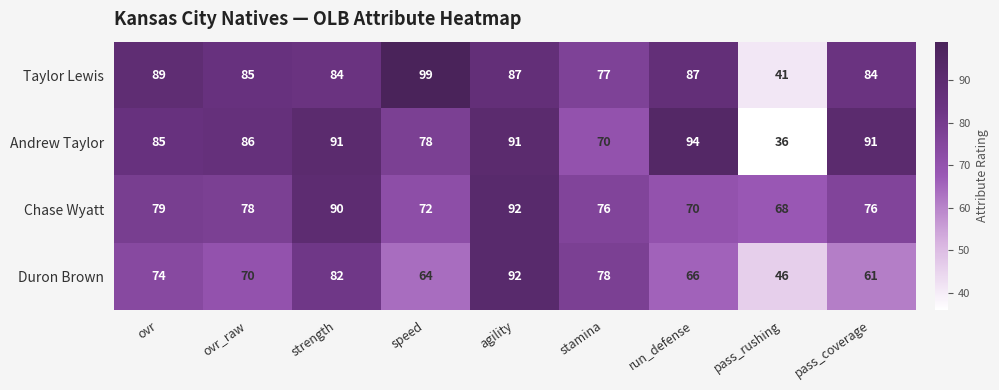

The value of Andrew Taylor at agility is 91. True or false?

True